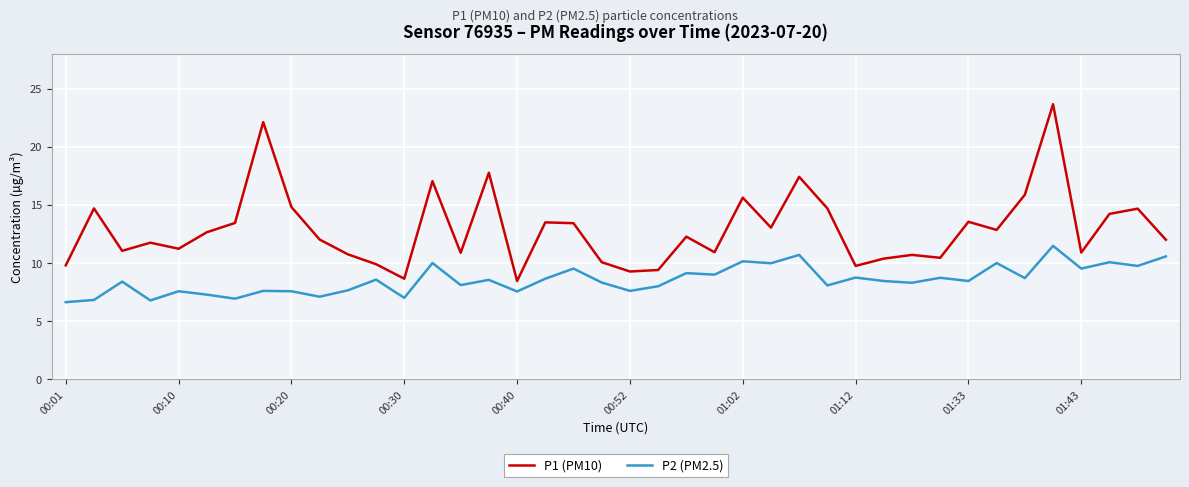

What is the difference between the maximum and second lowest values in the P2 (PM2.5) series?

4.7